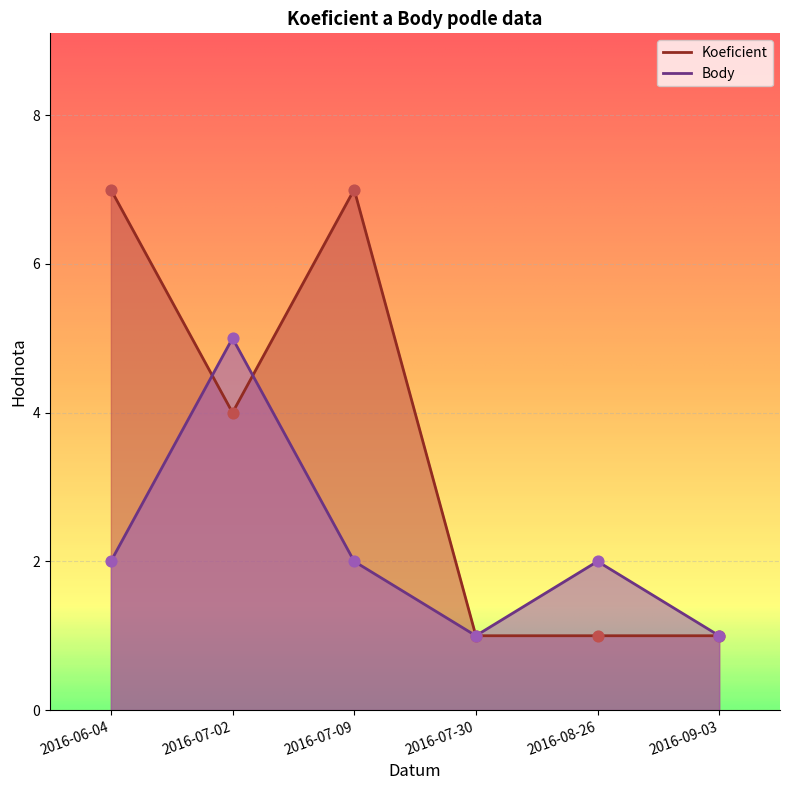

Which series has the largest total across all categories?

Koeficient